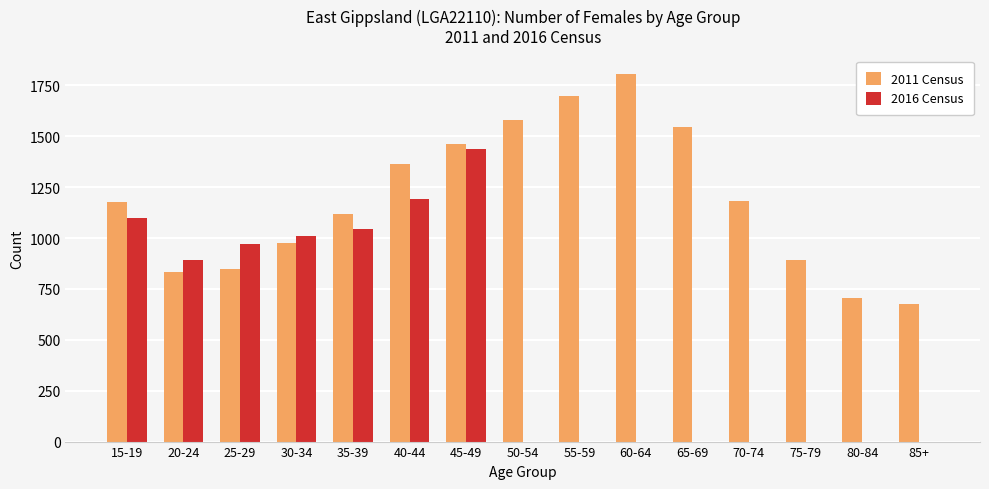

What is the highest value of the 2011 Census series?

1806